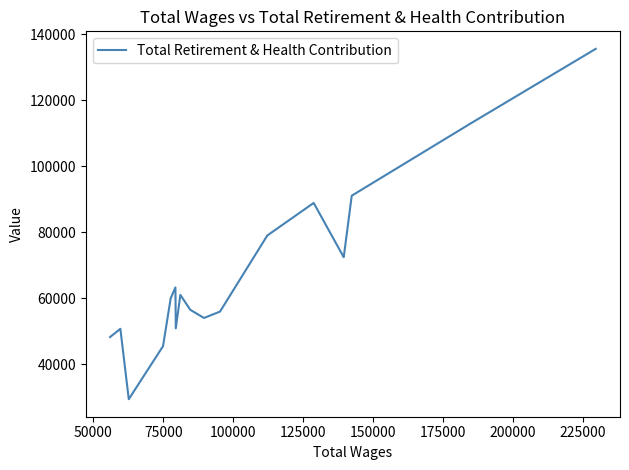

What is the smallest value displayed?

29462